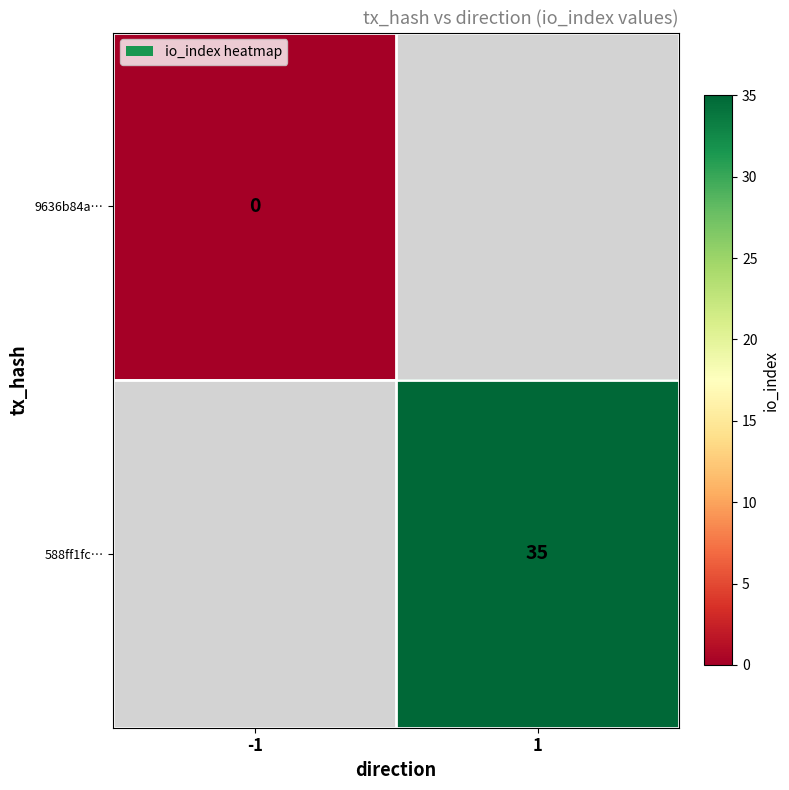

Is the value of 9636b84a… at -1 greater than the value of 588ff1fc… at 1?

No